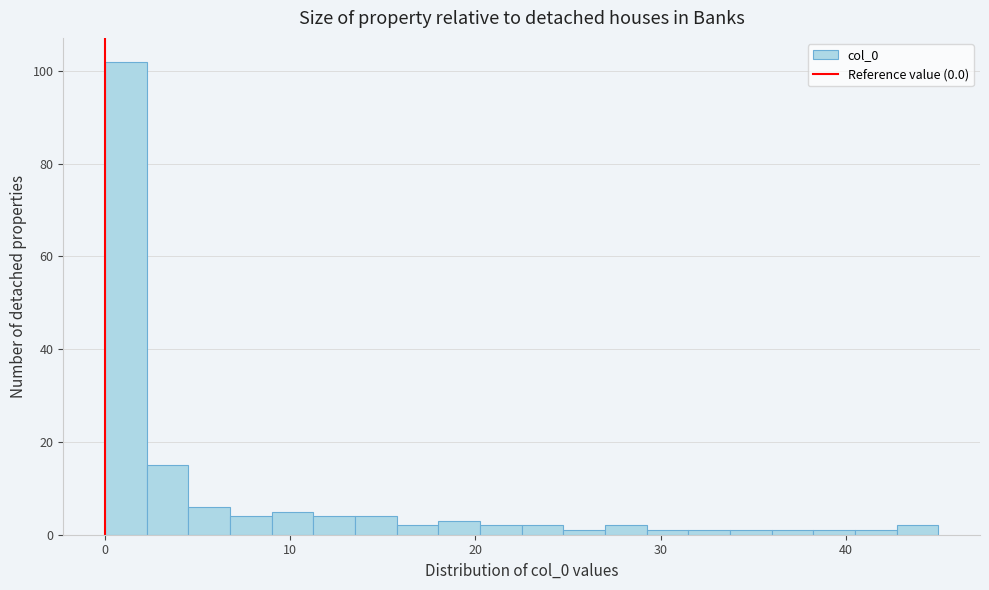

Read against the x-axis, roughly where is the centre of the tallest bar?

1